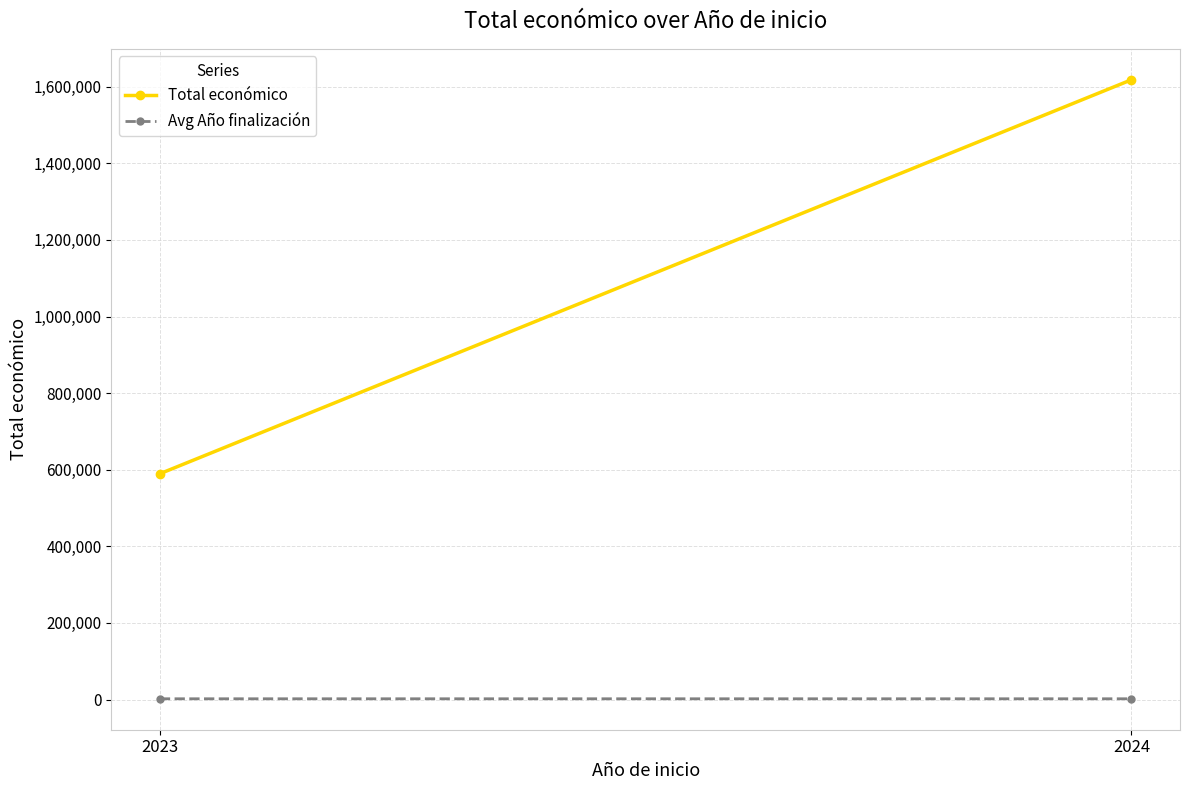

At how many categories does at least one series exceed 422939?

2